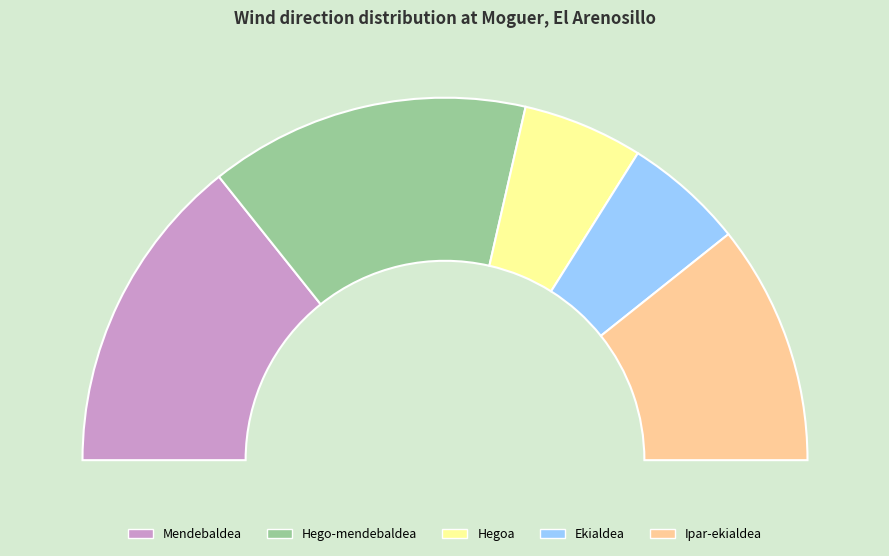

How many slices are in this pie chart?

5